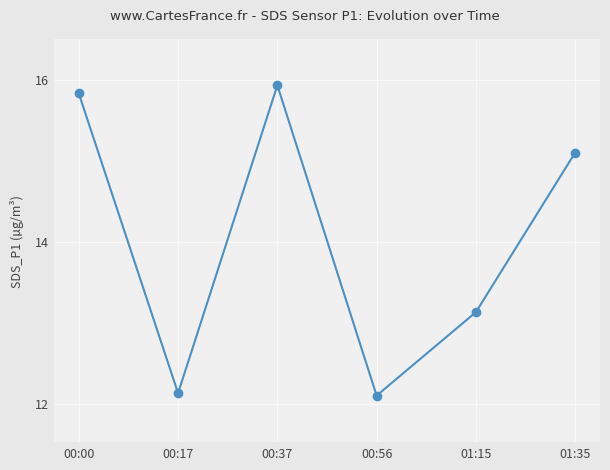

What is the difference between the values at 00:37 and 00:56?

3.8